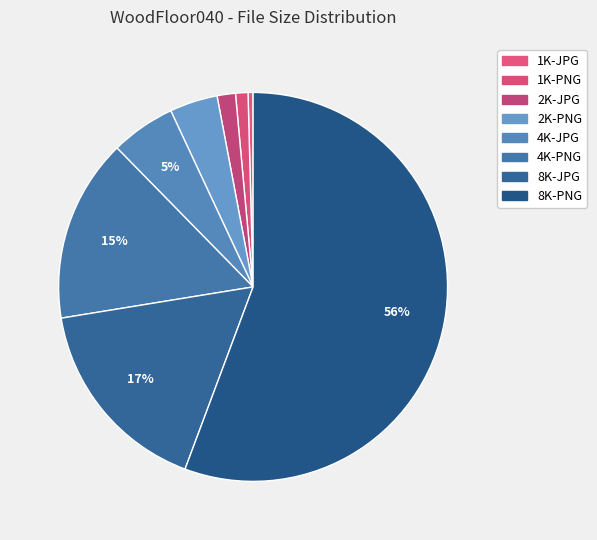

Count the number of slices in the pie.

8